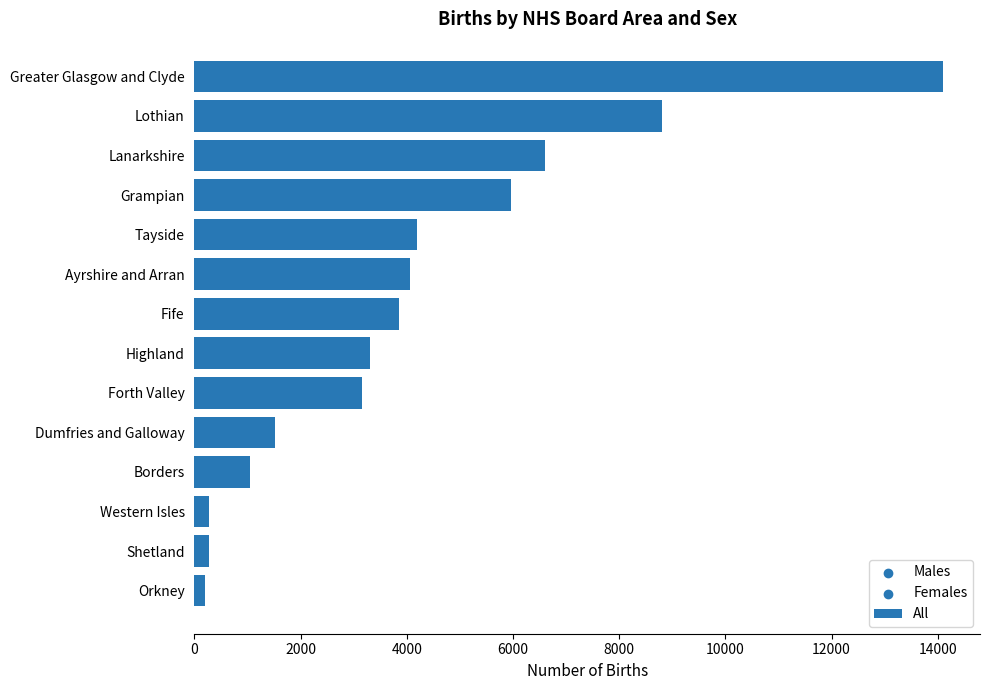

What is the change in value from Forth Valley to Lothian?

+5647